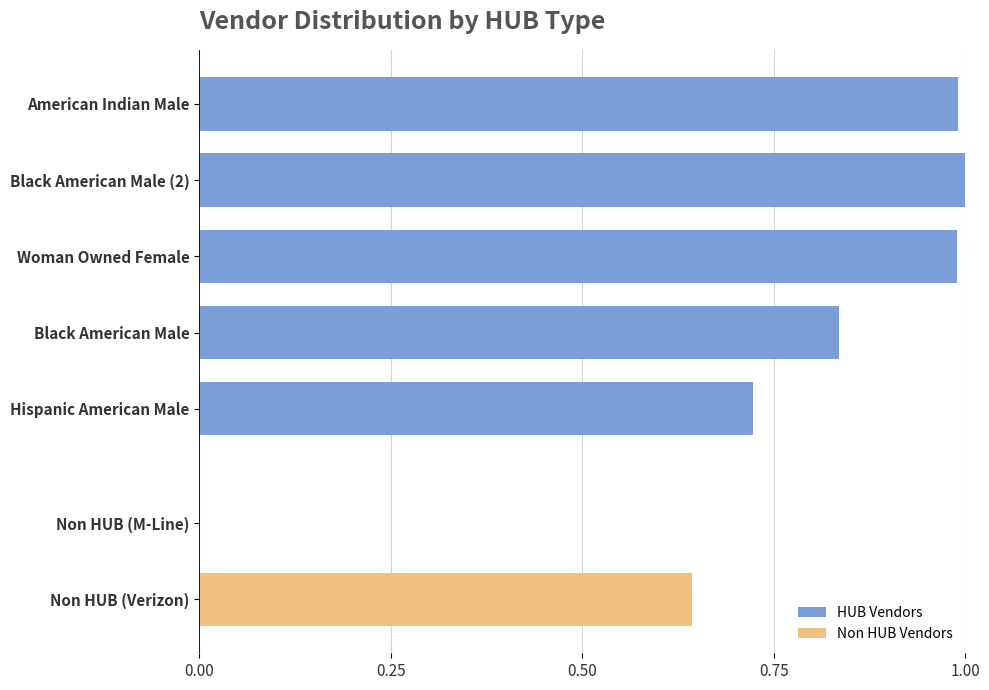

Is it true that HUB Vendors equals 0.4 at Black American Male (2)?

False